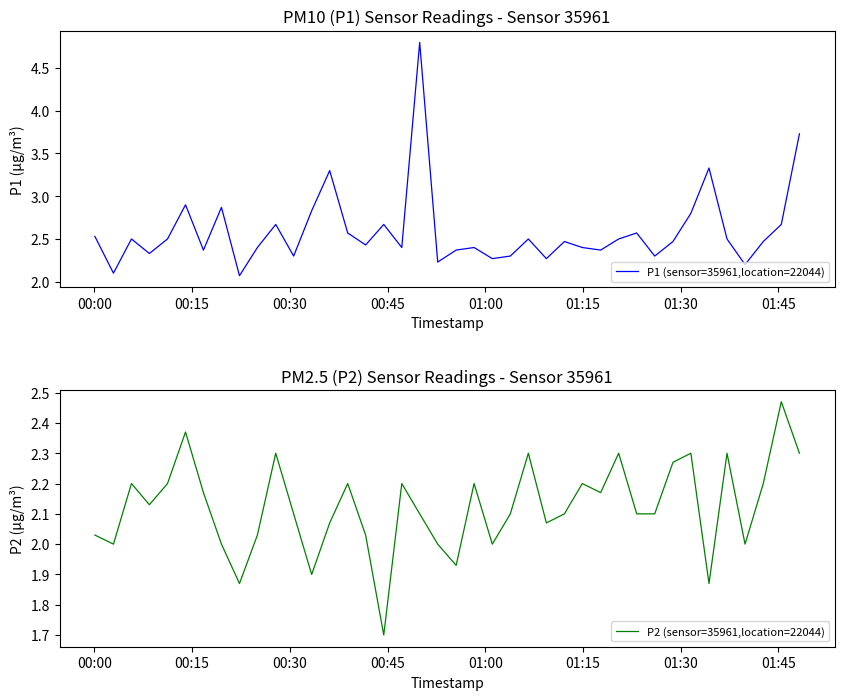

What are all the series names shown in the legend?

P1 (sensor=35961,location=22044), P2 (sensor=35961,location=22044)